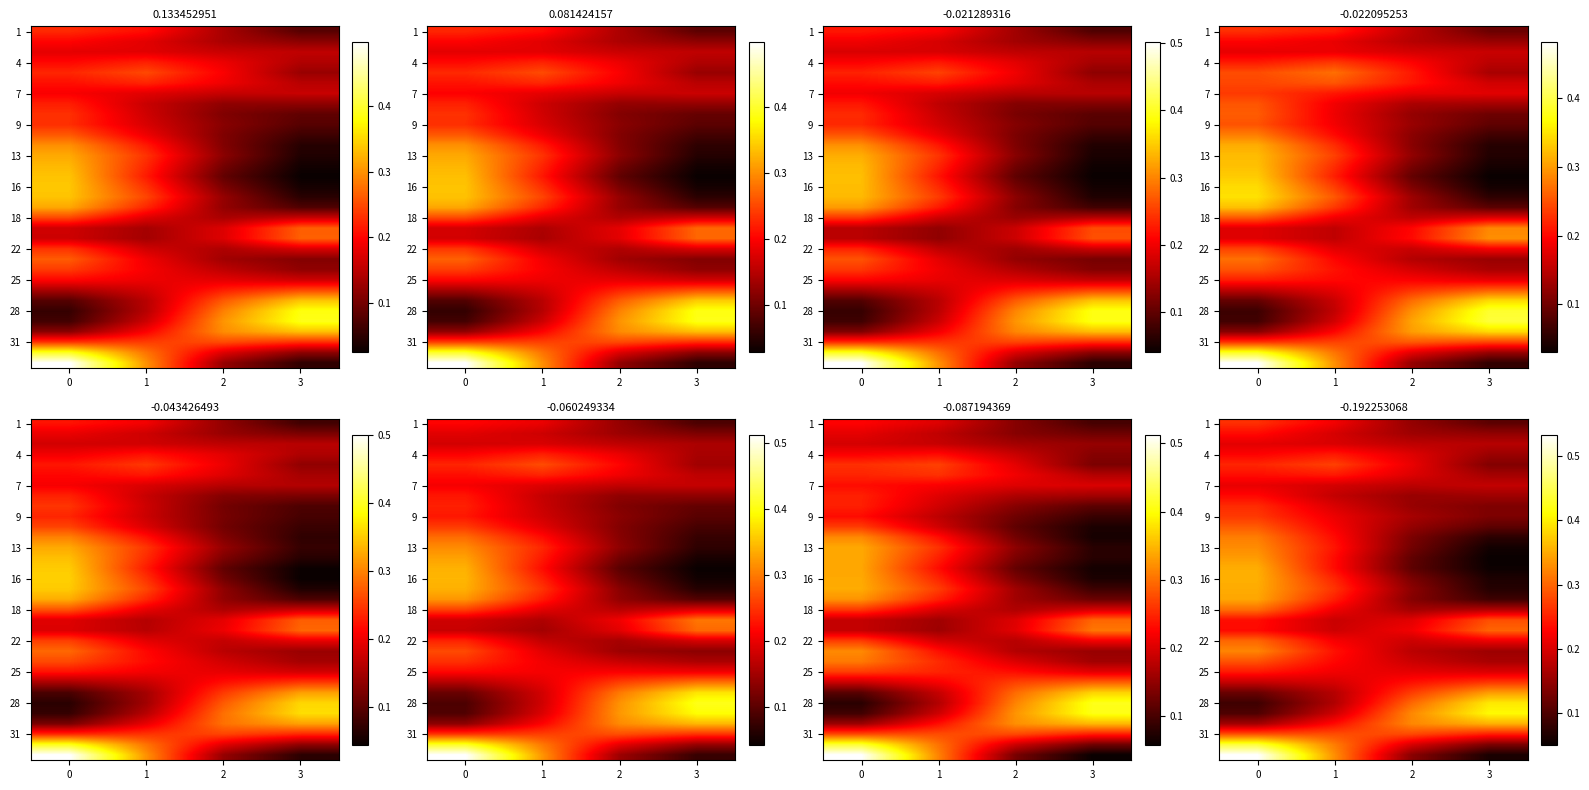

What value does the 9 series have at 1?

0.2